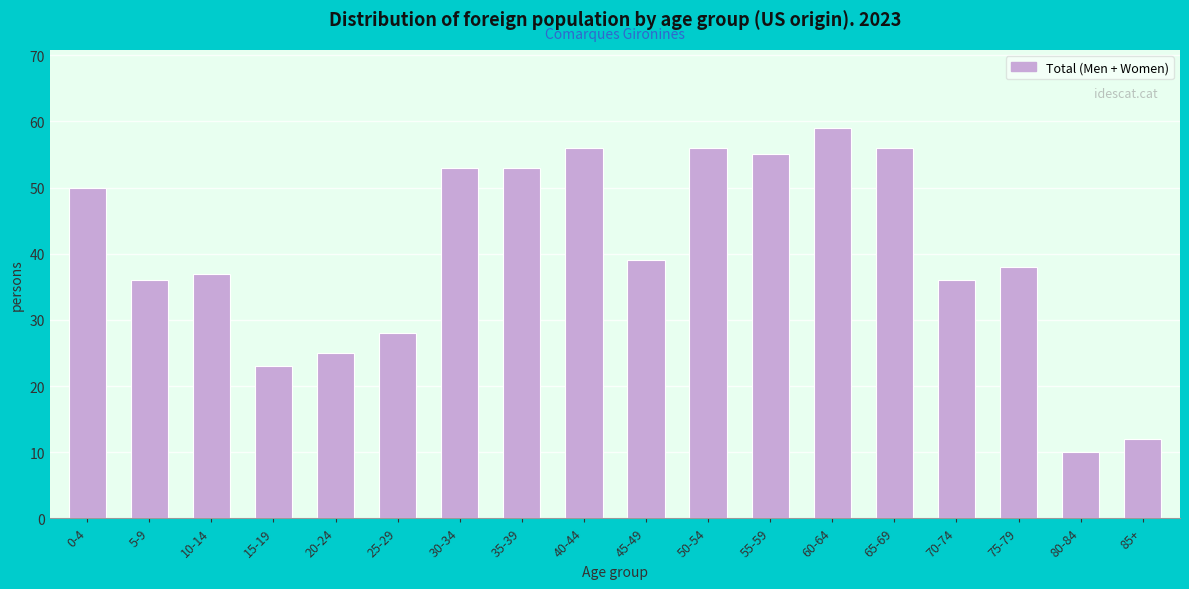

Reading left to right, extract all data points from this chart.

0-4=50	5-9=36	10-14=37	15-19=23	20-24=25	25-29=28	30-34=53	35-39=53	40-44=56	45-49=39	50-54=56	55-59=55	60-64=59	65-69=56	70-74=36	75-79=38	80-84=10	85+=12